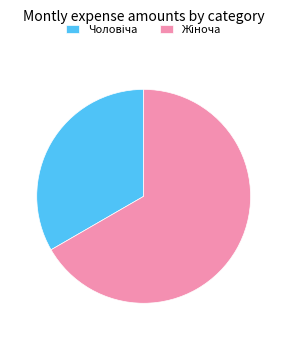

Is there any slice that represents more than half of the pie?

Yes